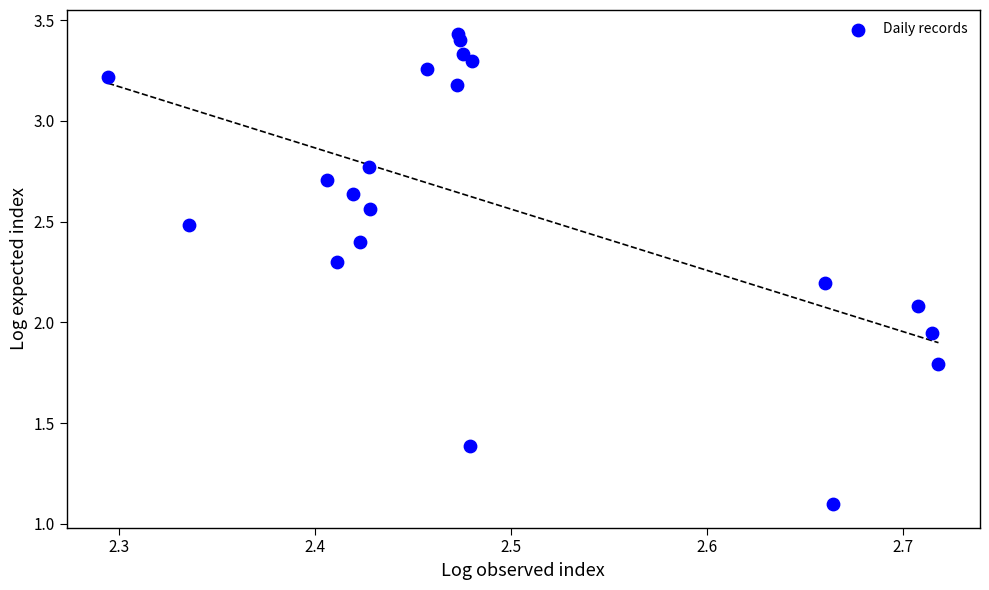

What is the range of X values (max minus min)?

0.4